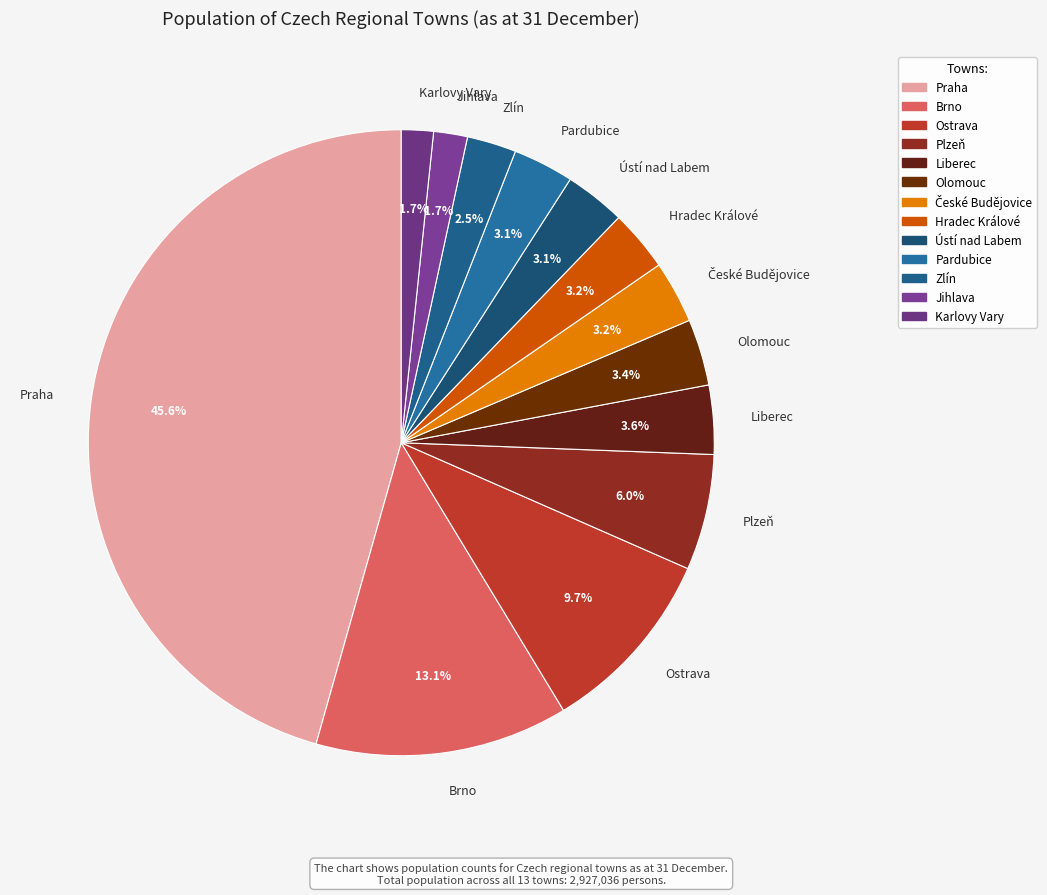

Is Ústí nad Labem the majority of the pie?

No